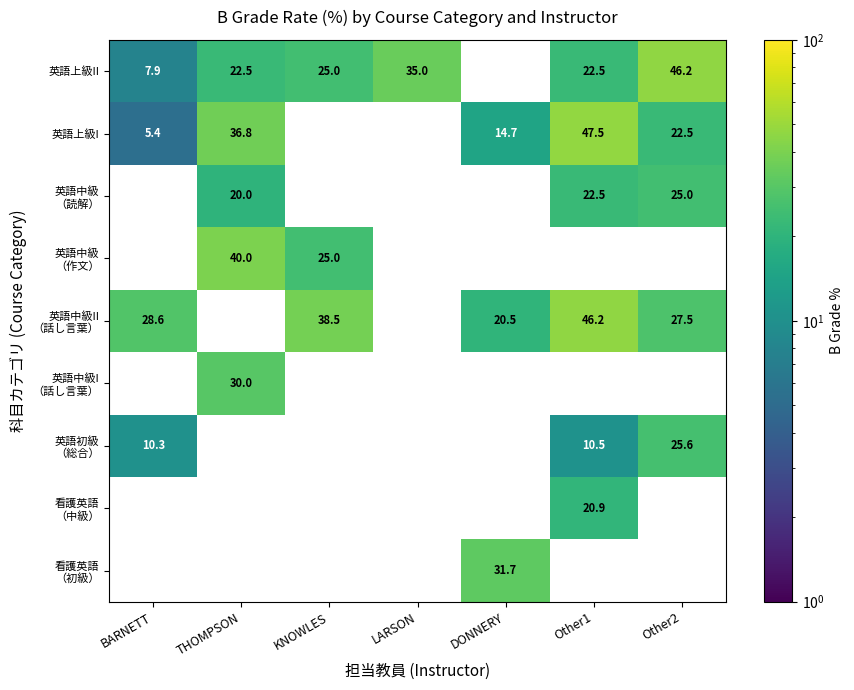

What is the smallest value displayed?

5.4